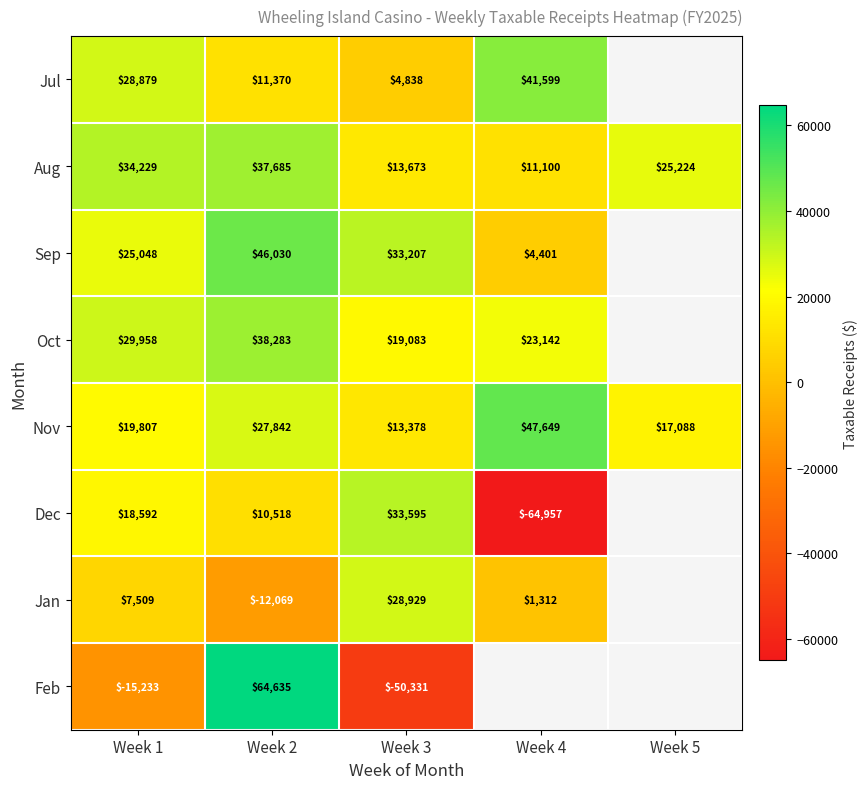

What is the approximate value of Nov at Week 5?

17088.0